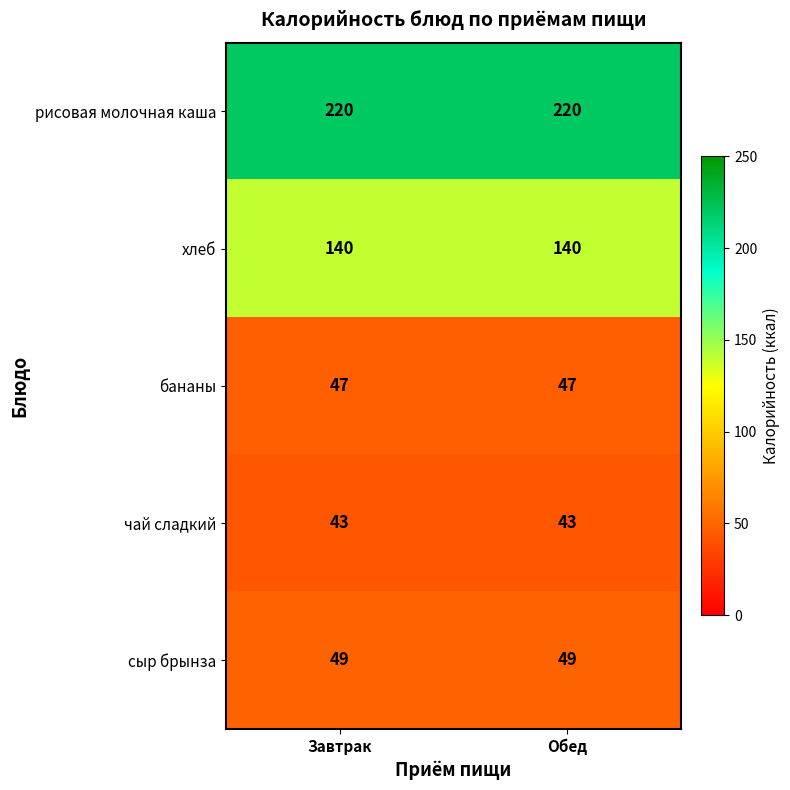

True or false: рисовая молочная каша has a value of 220 at Завтрак.

True